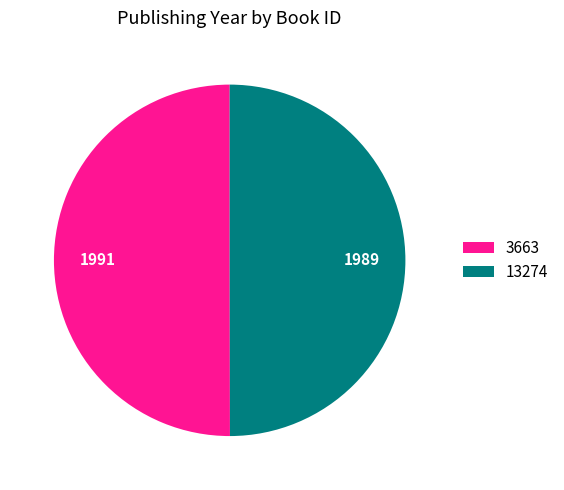

Combined, do 13274 and 3663 account for over 50%?

Yes